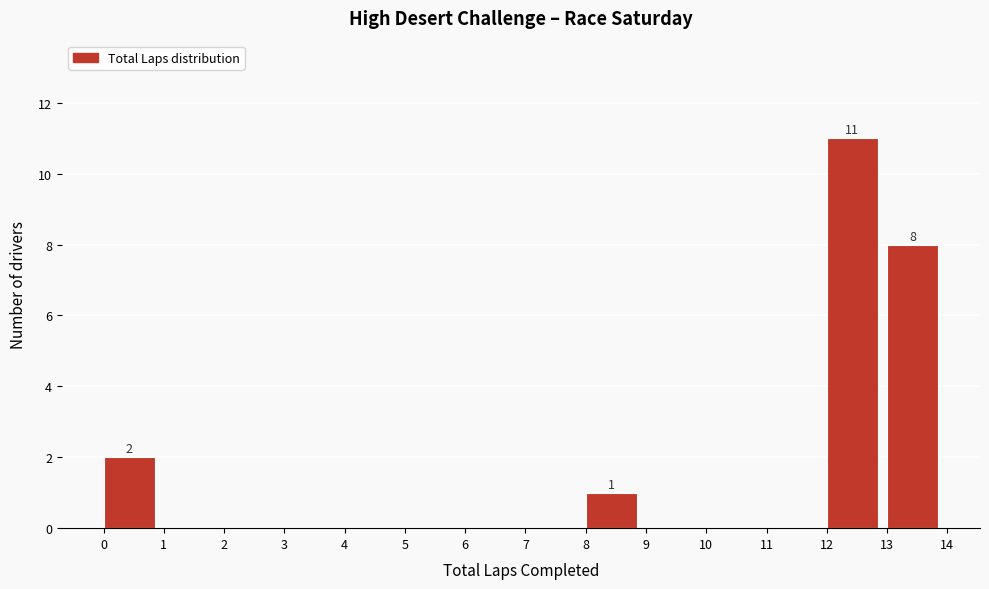

Which range on the x-axis has the tallest bar?

12 to 13